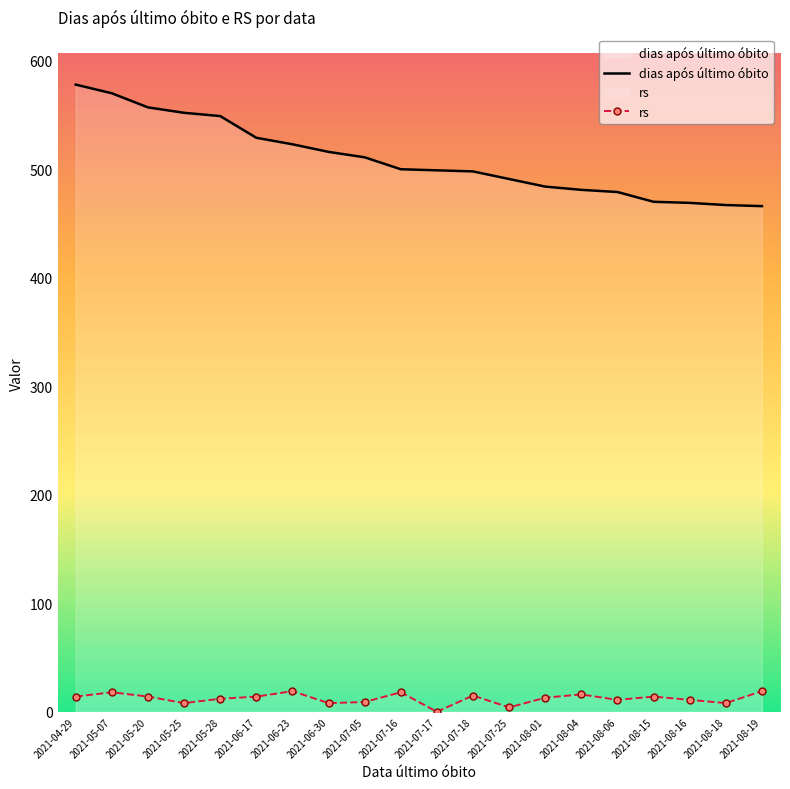

What are all the series names shown in the legend?

dias após último óbito, rs